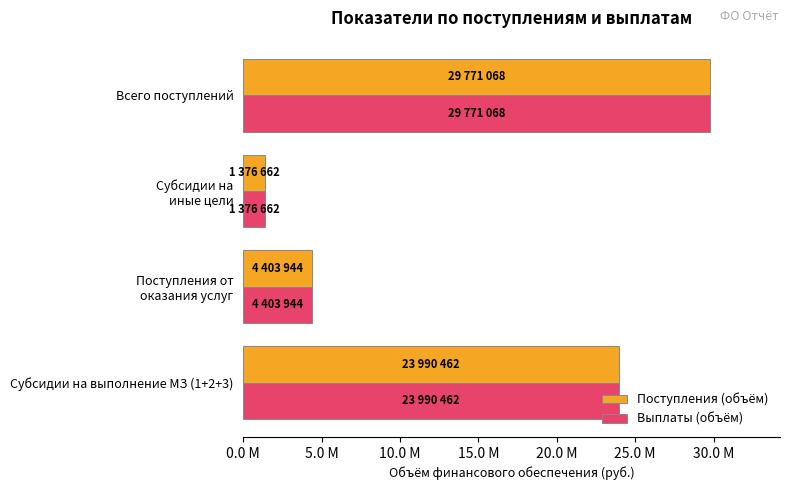

What are all the series names shown in the legend?

Поступления (объём), Выплаты (объём)